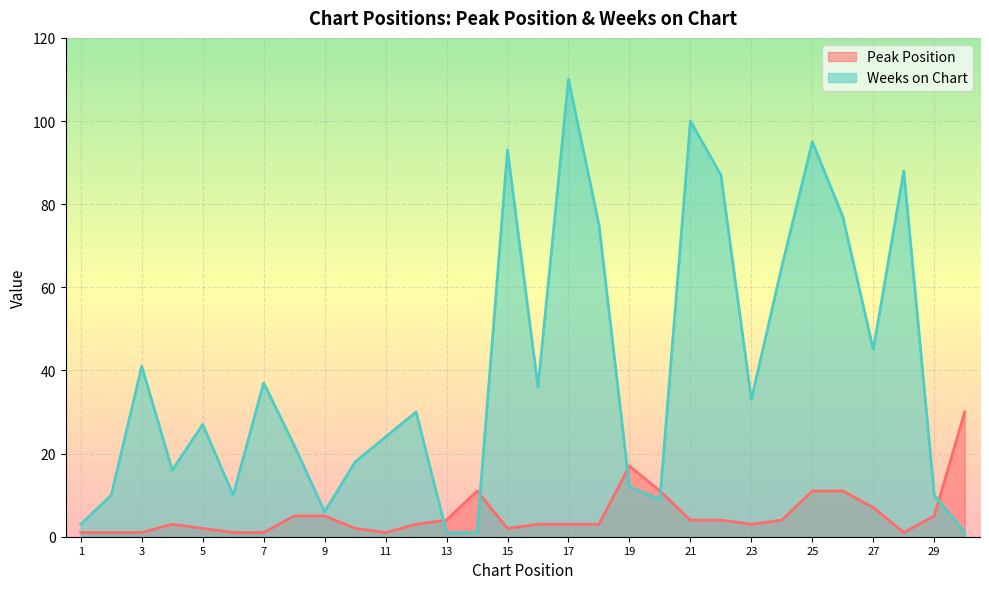

What is the difference between the maximum and minimum values in the Weeks on Chart series?

109